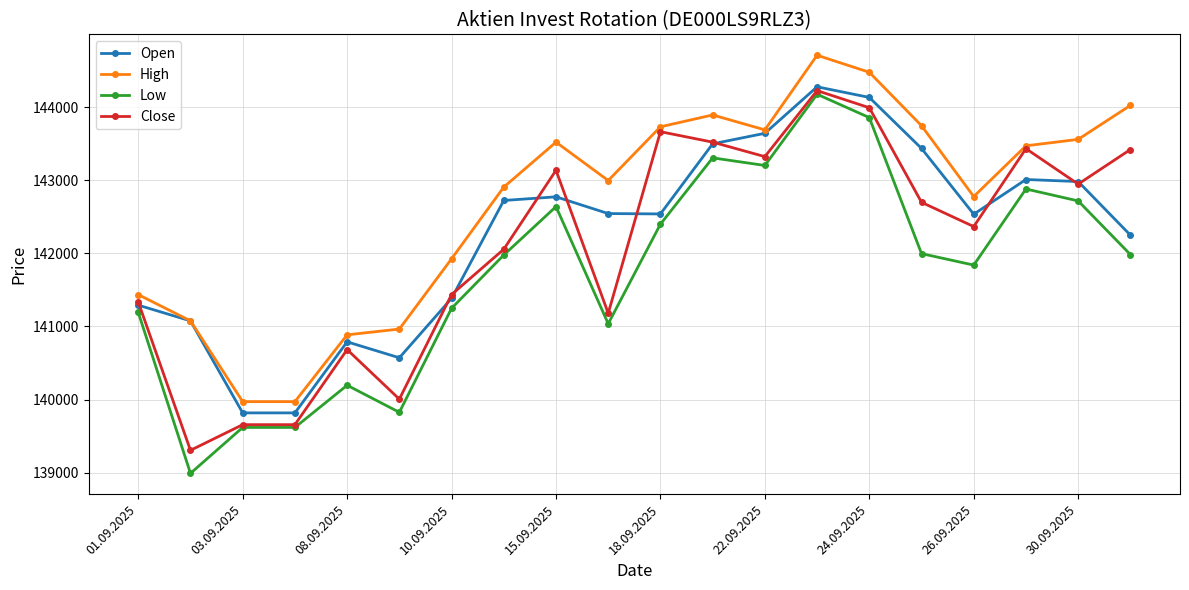

How many interior local peaks does the Open series have?

4